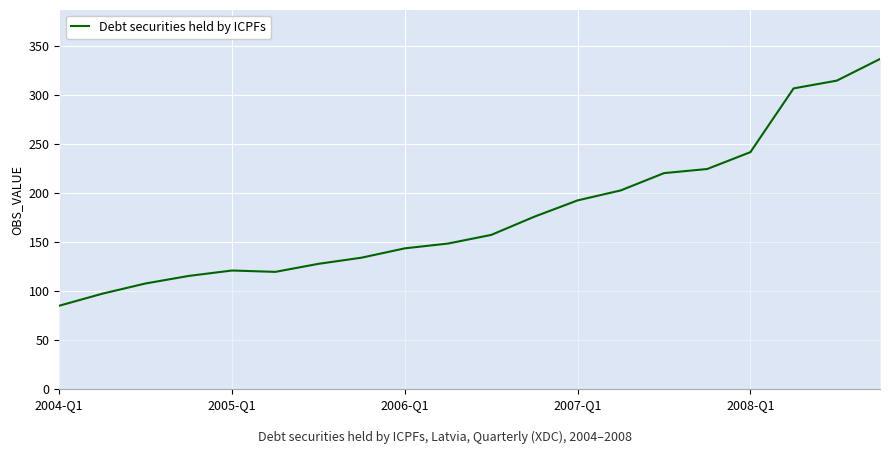

What is the difference between the maximum and minimum values?

251.6